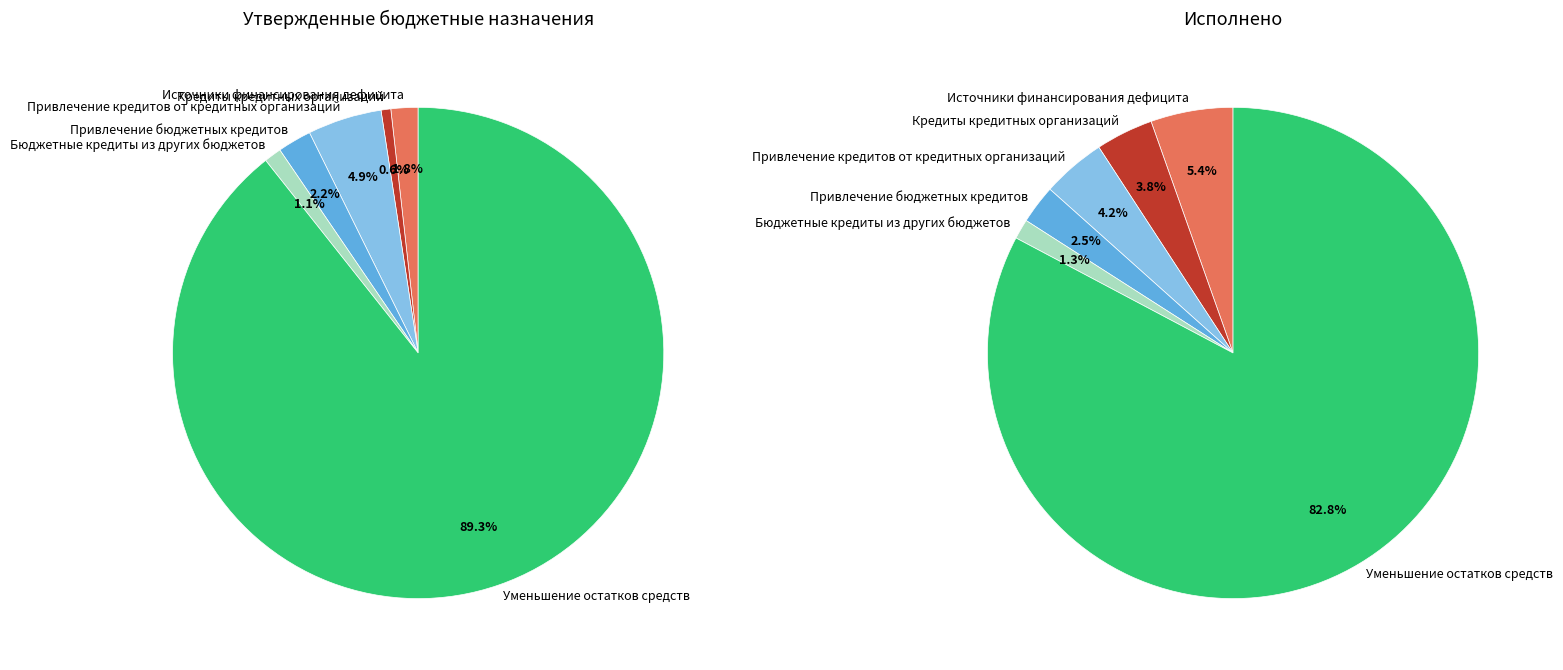

To the nearest percent, what portion does Привлечение бюджетных кредитов represent?

2%